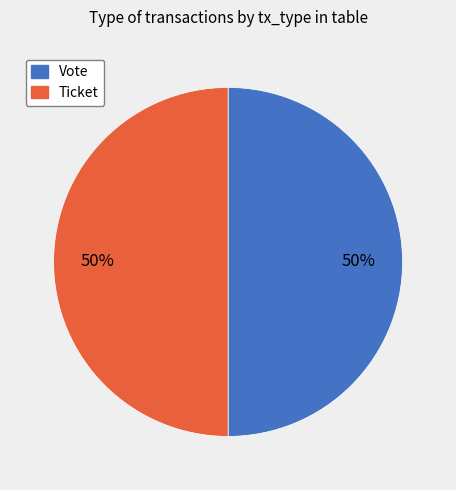

To the nearest percent, what is the average slice percentage?

50%